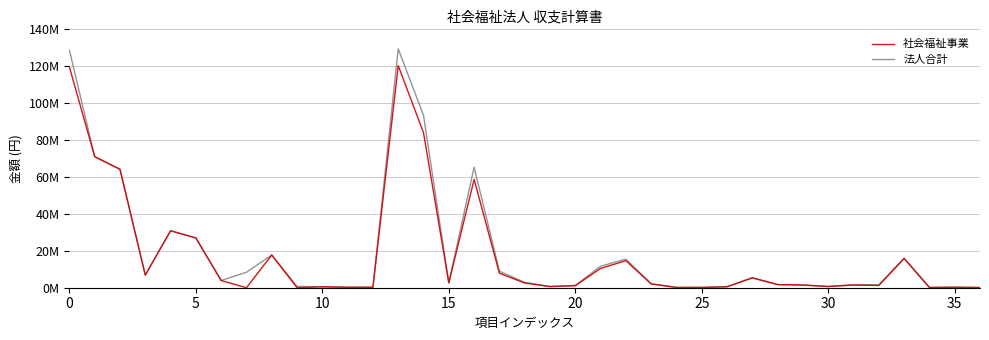

List the series in order of their peak value, lowest first.

社会福祉事業, 法人合計